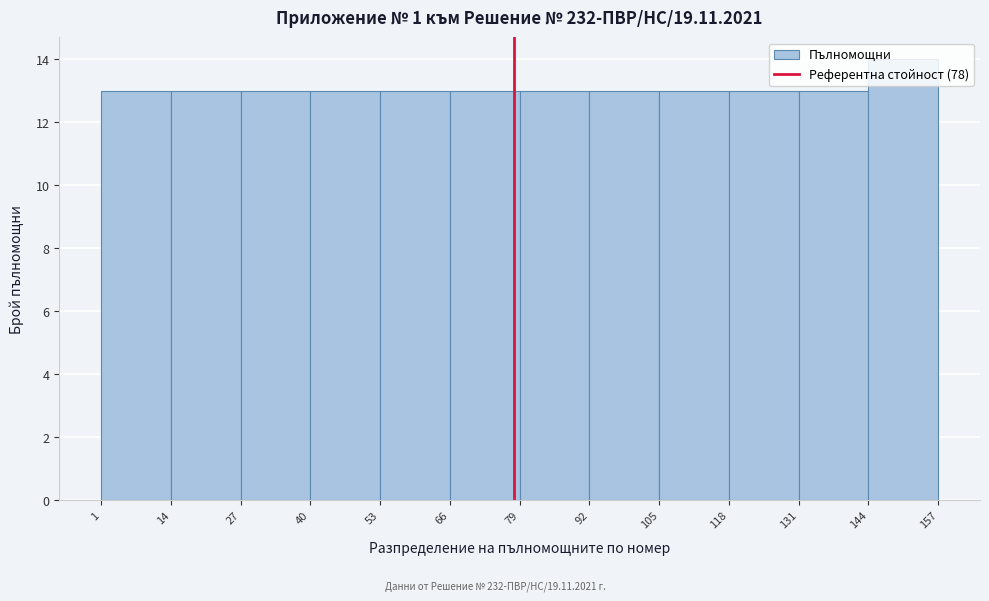

Which range on the x-axis has the tallest bar?

144 to 157